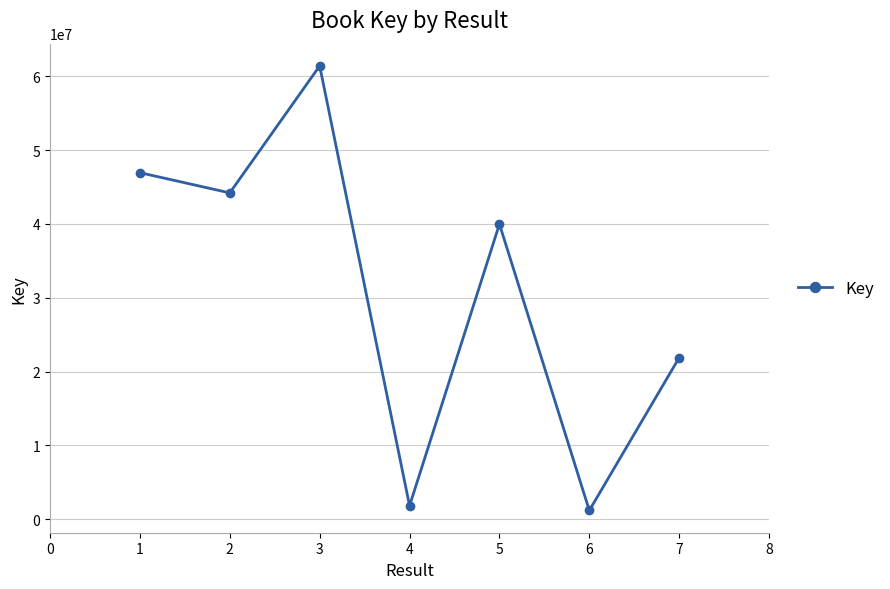

How many lines are shown in the chart?

1